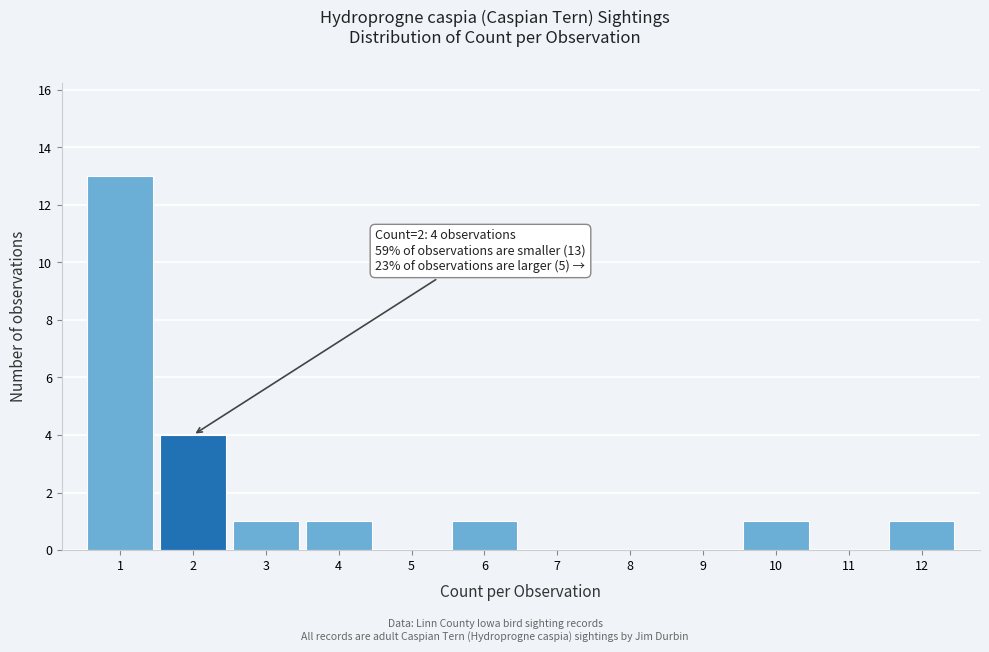

Reading right to left, extract all data points from this chart.

12=1	11=0	10=1	9=0	8=0	7=0	6=1	5=0	4=1	3=1	2=4	1=13